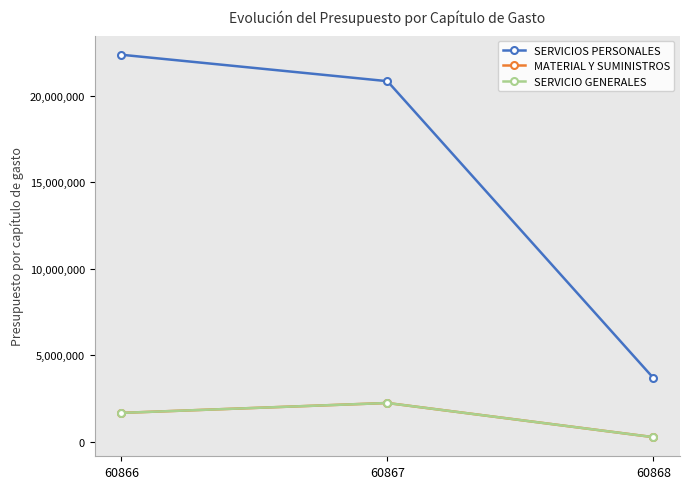

What is the greatest value displayed?

22368890.0